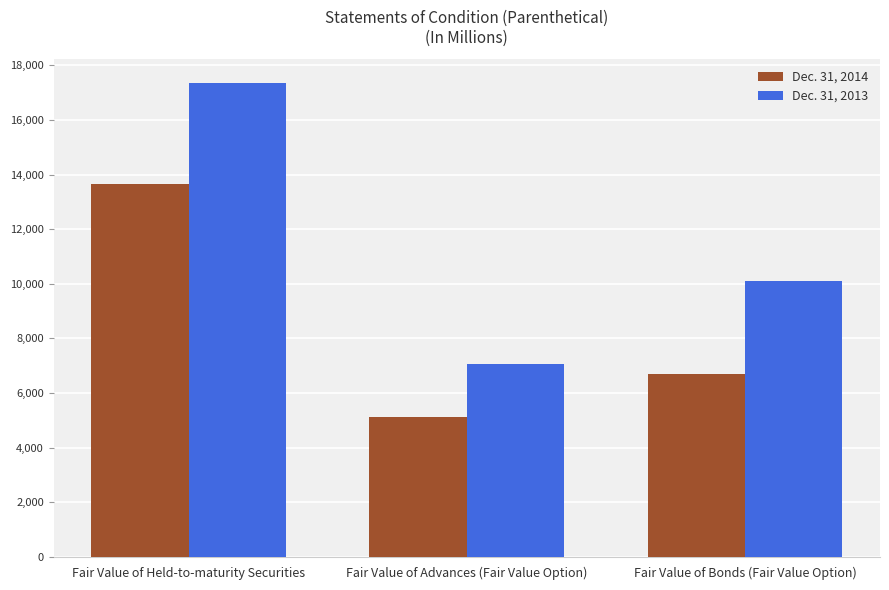

At which label does Dec. 31, 2014 first exceed 6717?

Fair Value of Held-to-maturity Securities